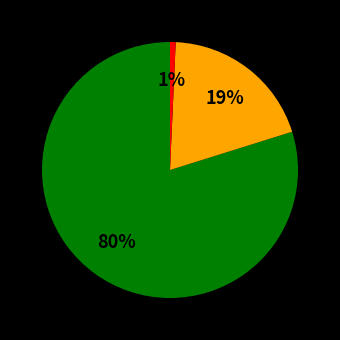

To the nearest percent, what is the average slice percentage?

33%